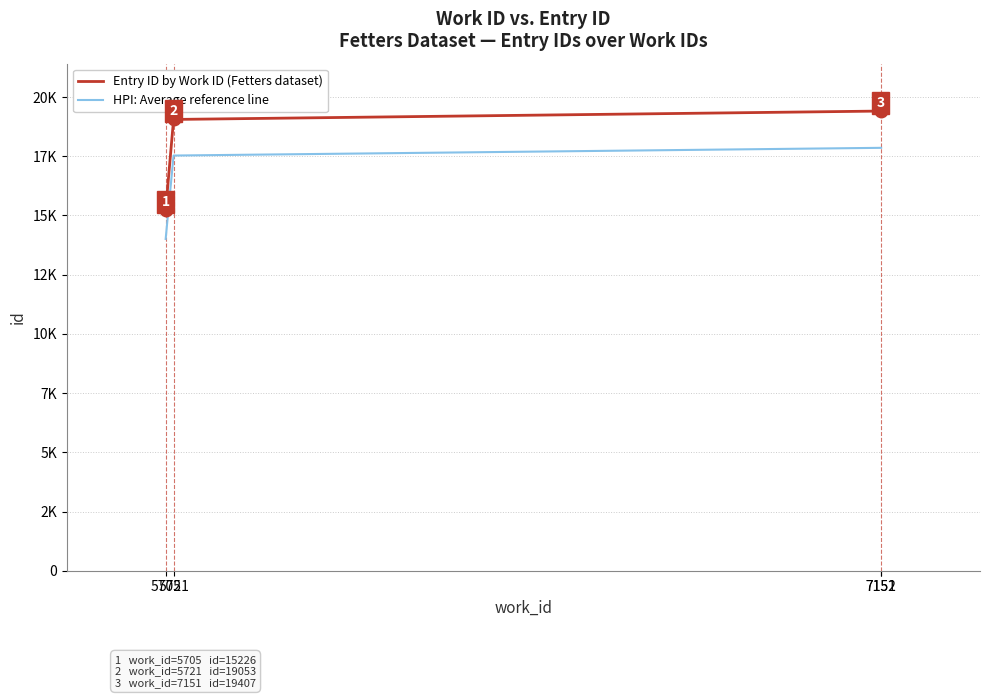

List the labels in order of Entry ID by Work ID (Fetters dataset) value, smallest first.

5705, 5721, 7151, 7152